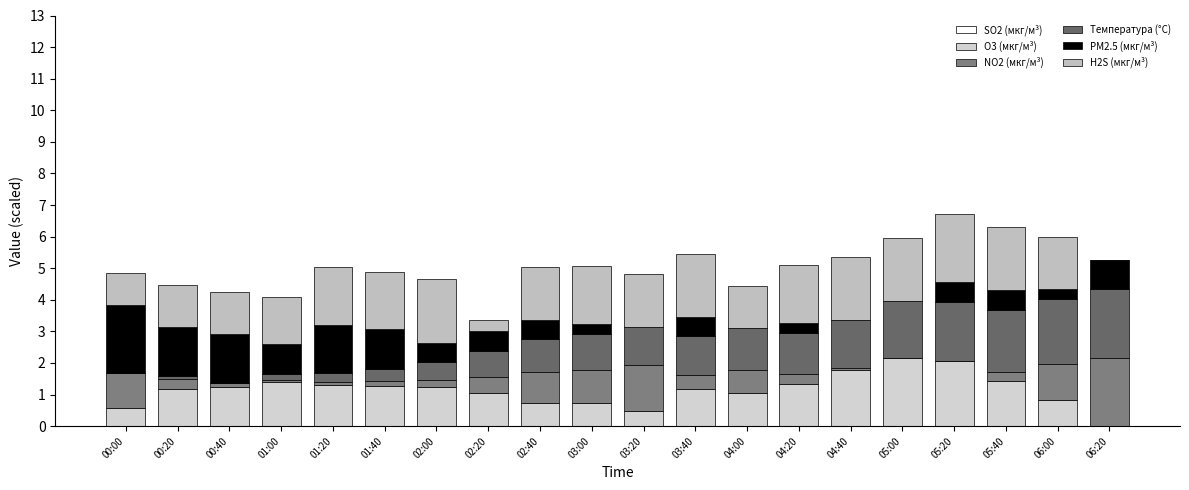

How many series are shown in this chart?

5